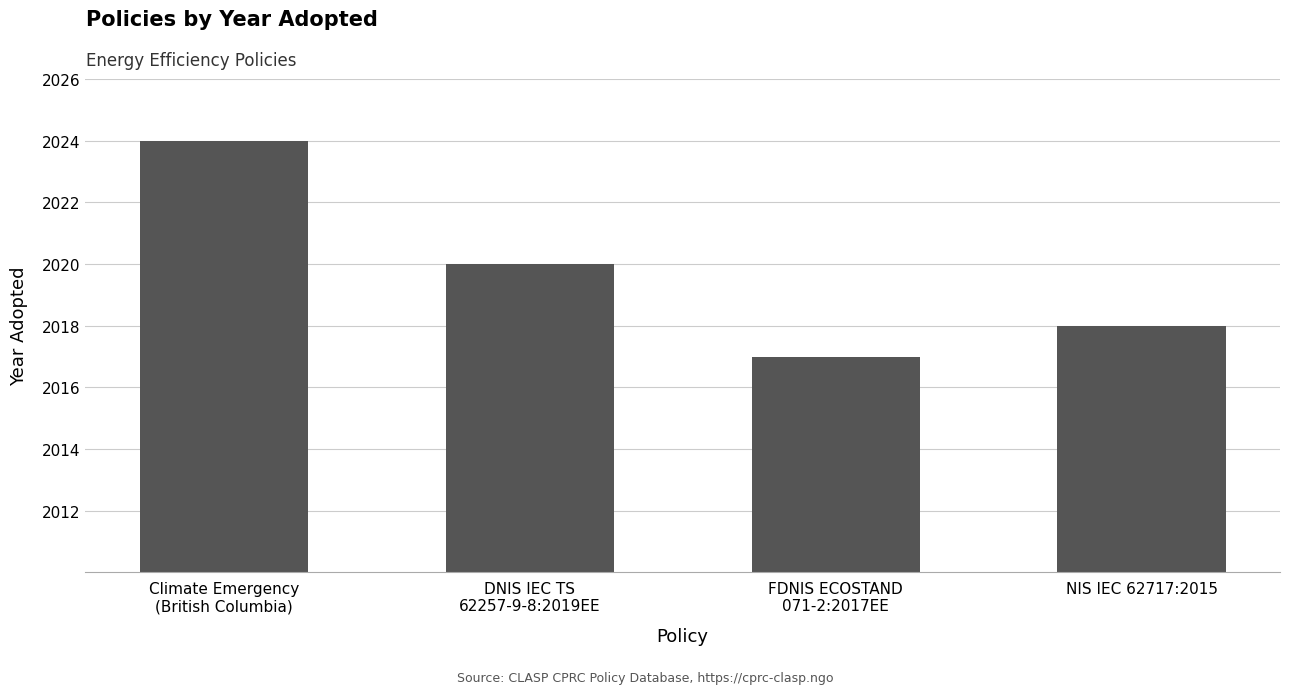

Are the bars grouped side by side (vs. stacked)?

No